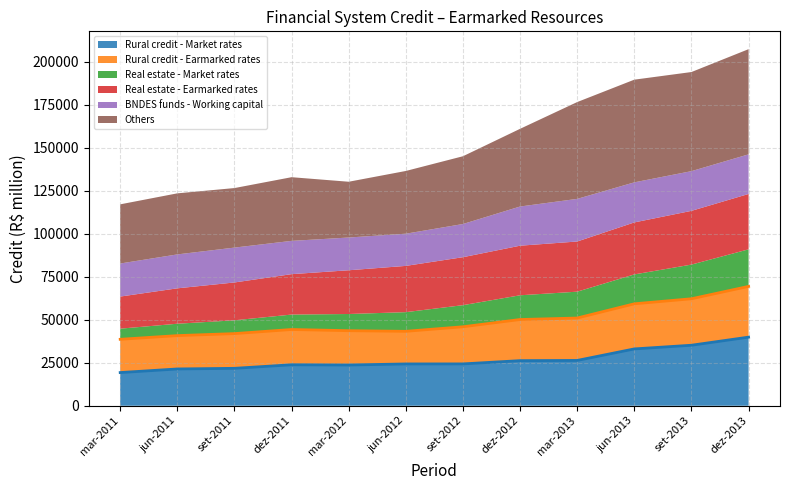

What are all the series names shown in the legend?

Rural credit - Market rates, Rural credit - Earmarked rates, Real estate - Market rates, Real estate - Earmarked rates, BNDES funds - Working capital, Others